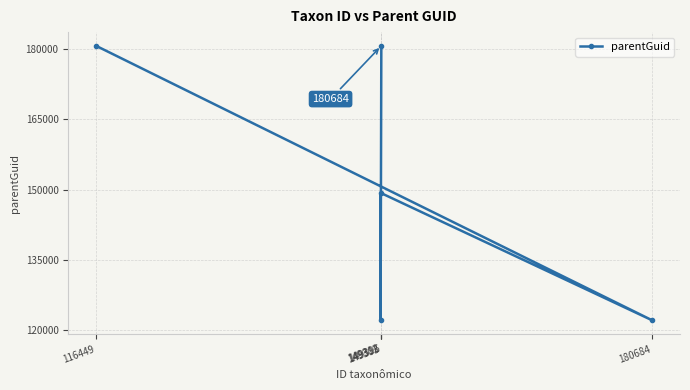

At which category does the chart reach its minimum across all series?

180684